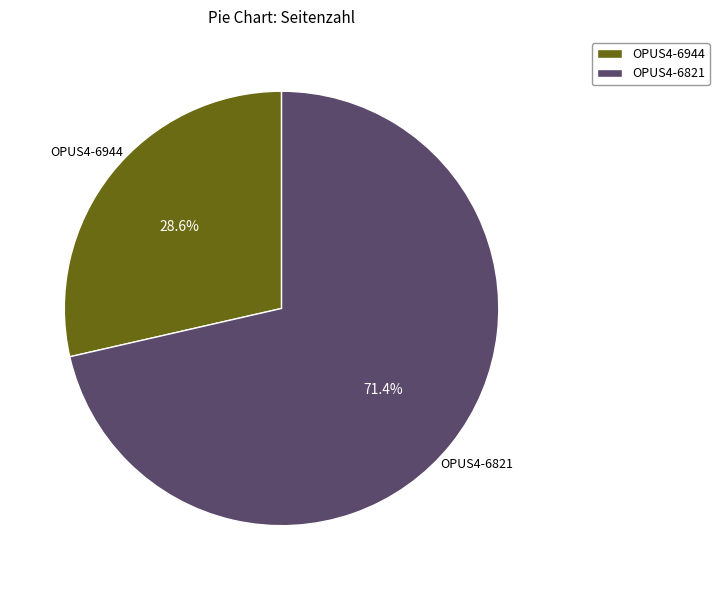

Which has a higher value, OPUS4-6944 or OPUS4-6821?

OPUS4-6821